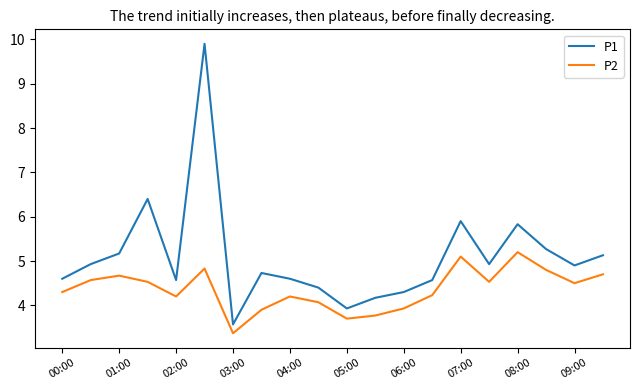

Which series has the largest range (max minus min)?

P1